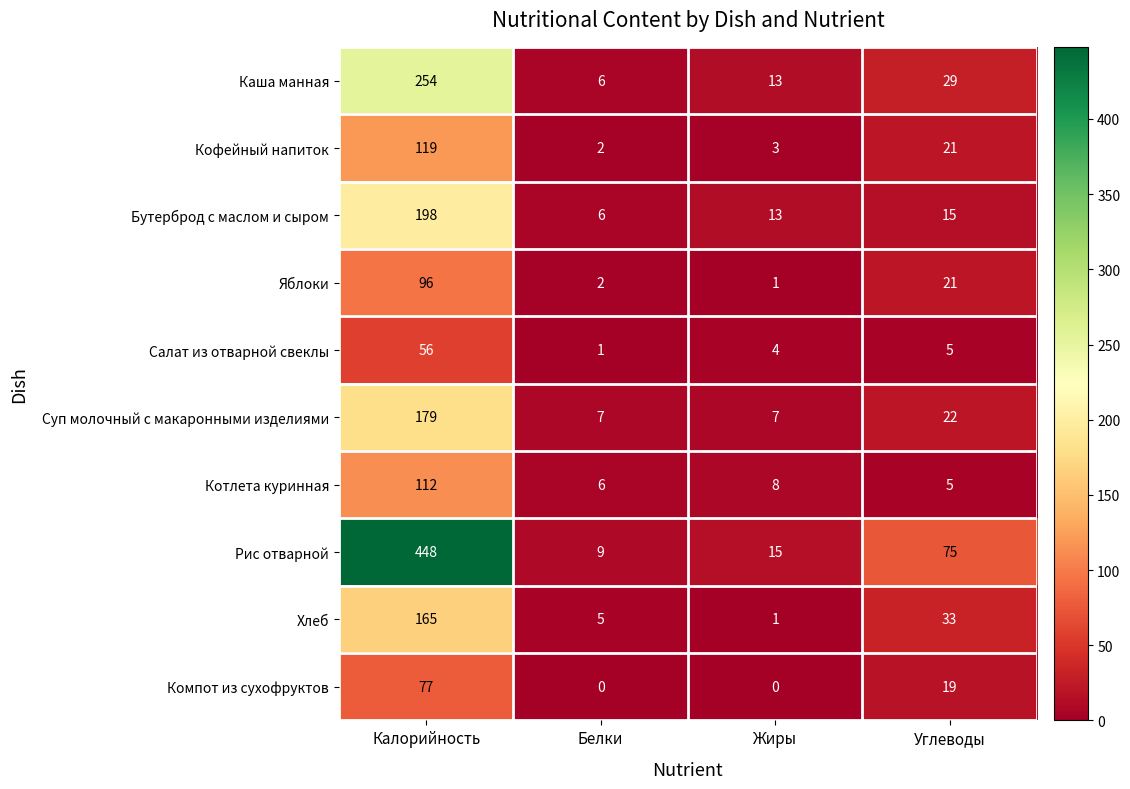

Is it true that Каша манная equals 8 at Жиры?

False